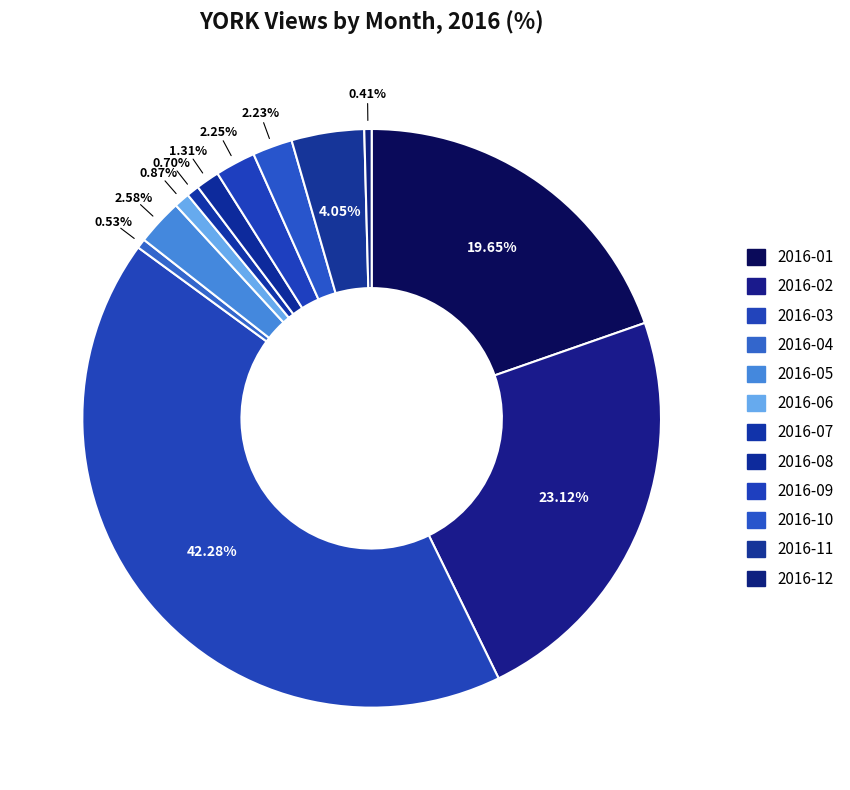

What is the largest slice in the pie chart?

2016-03